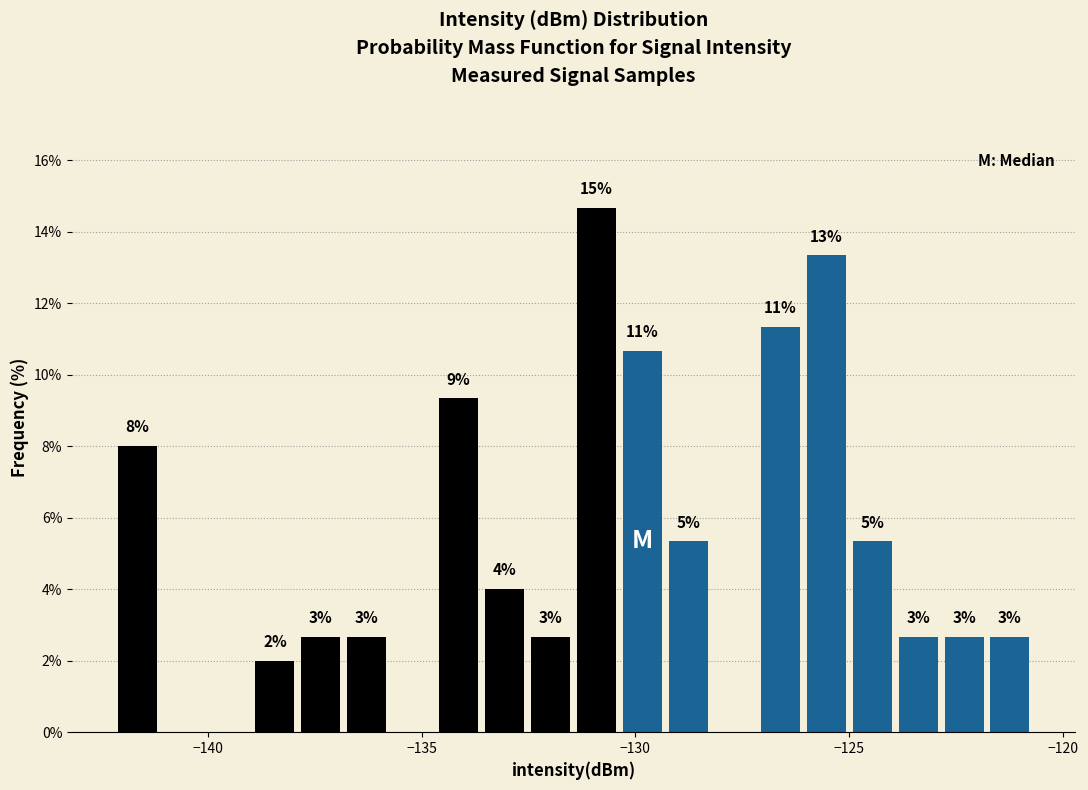

Around what value on the x-axis is the tallest bar? Give the approximate position of its centre, as read against the axis.

-131.0